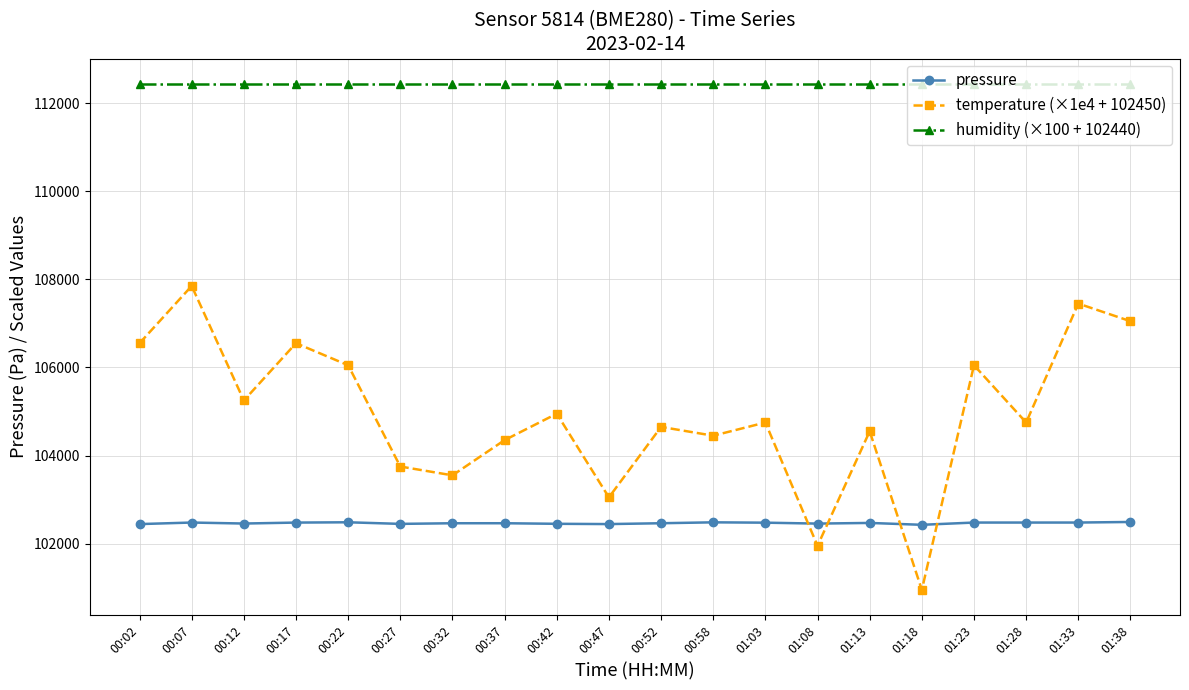

What is the difference between the maximum and minimum values in the temperature (×1e4 + 102450) series?

6900.0